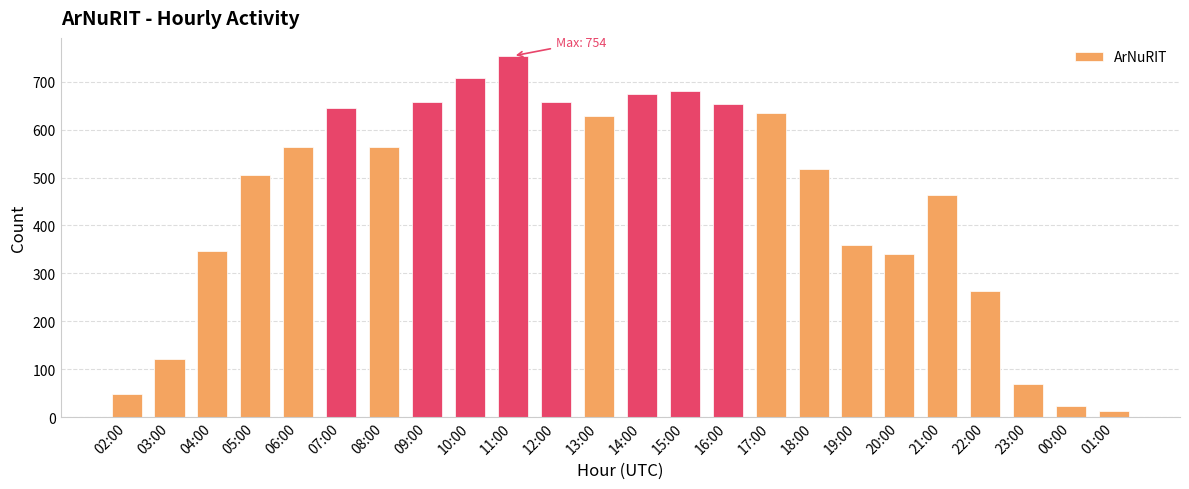

What is the greatest value displayed?

754